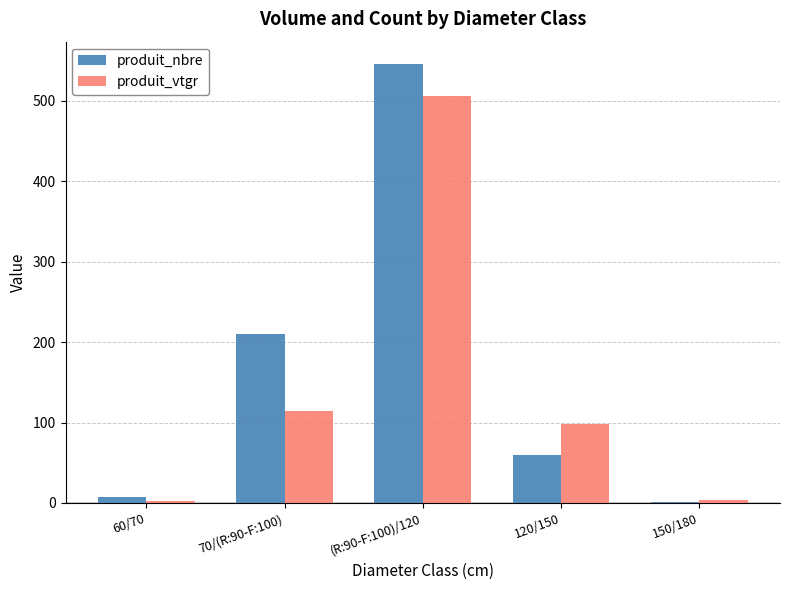

Is the value of produit_vtgr at 150/180 greater than the value of produit_nbre at 120/150?

No